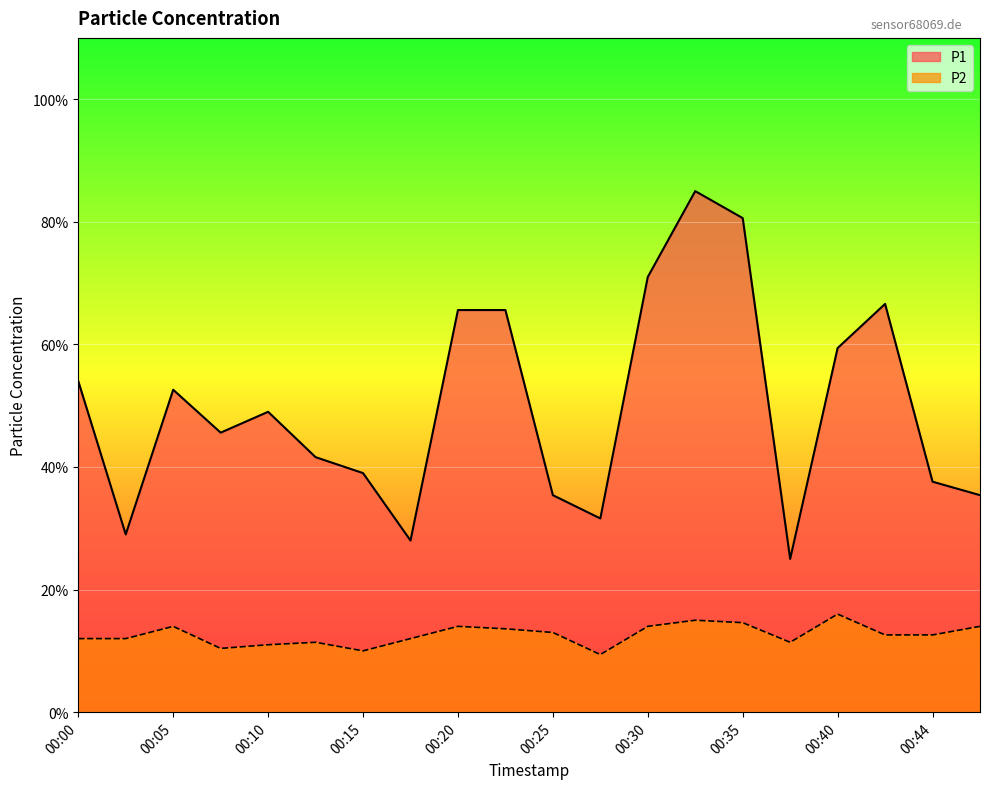

Rank the series at 00:27 from highest to lowest value.

P1, P2